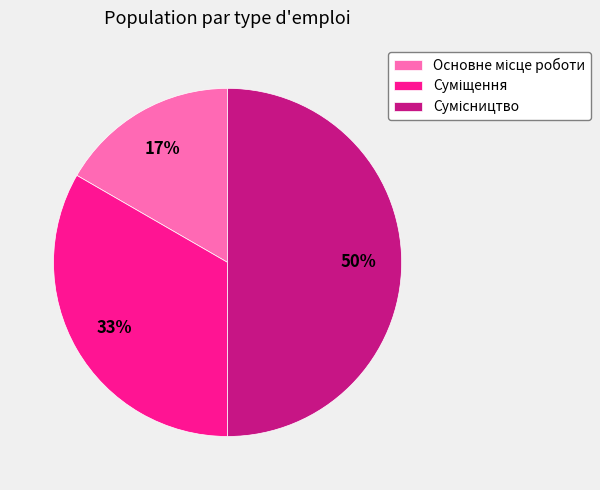

To the nearest percent, what is the difference between the largest and smallest slice percentages?

33%